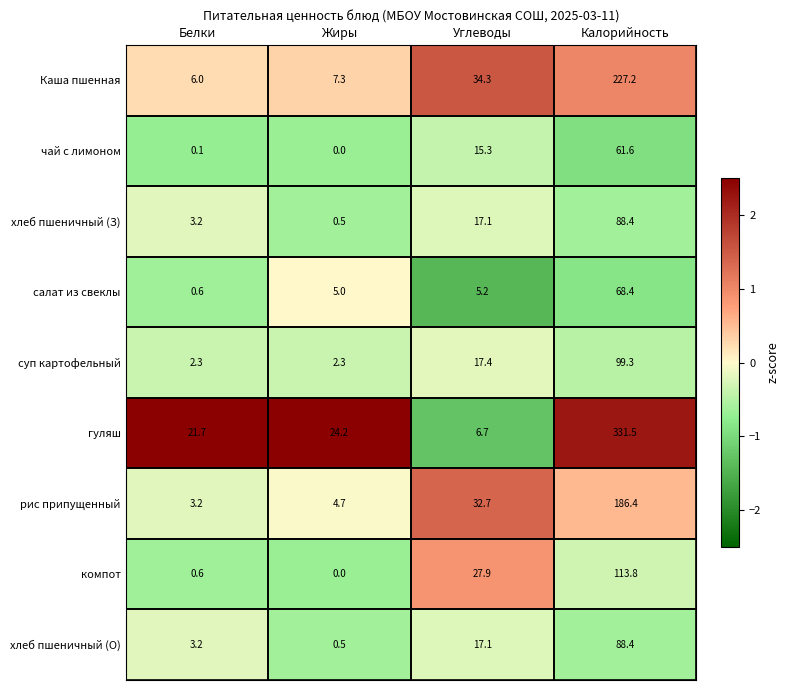

At which label does хлеб пшеничный (З) reach its minimum?

Жиры